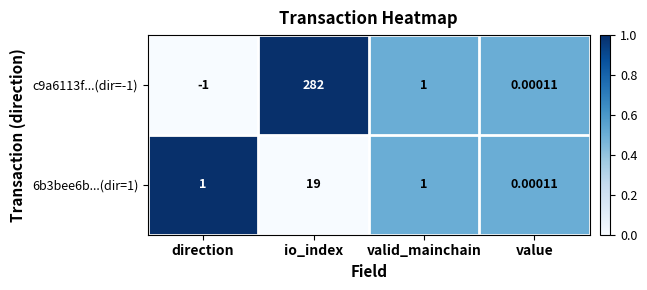

What is the maximum value shown in the chart?

282.0